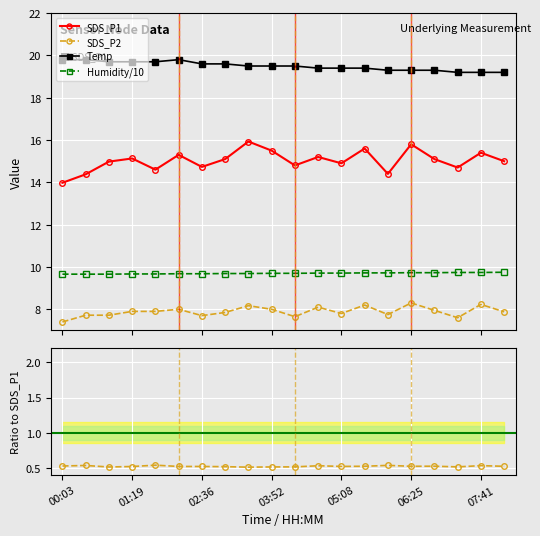

Which series has the largest total across all categories?

Temp